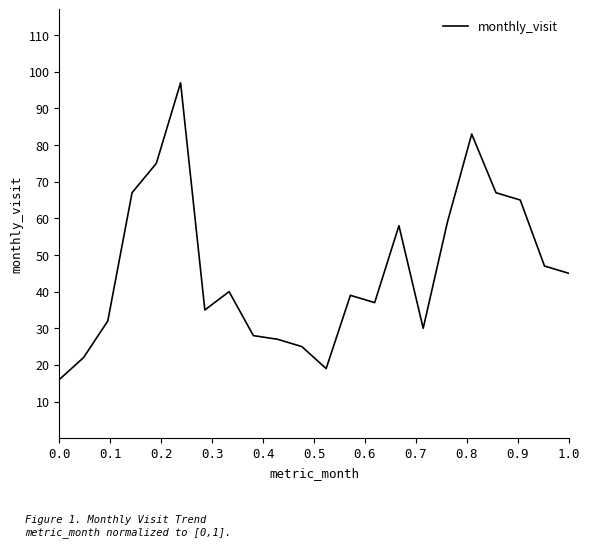

What is the maximum value shown in the chart?

97